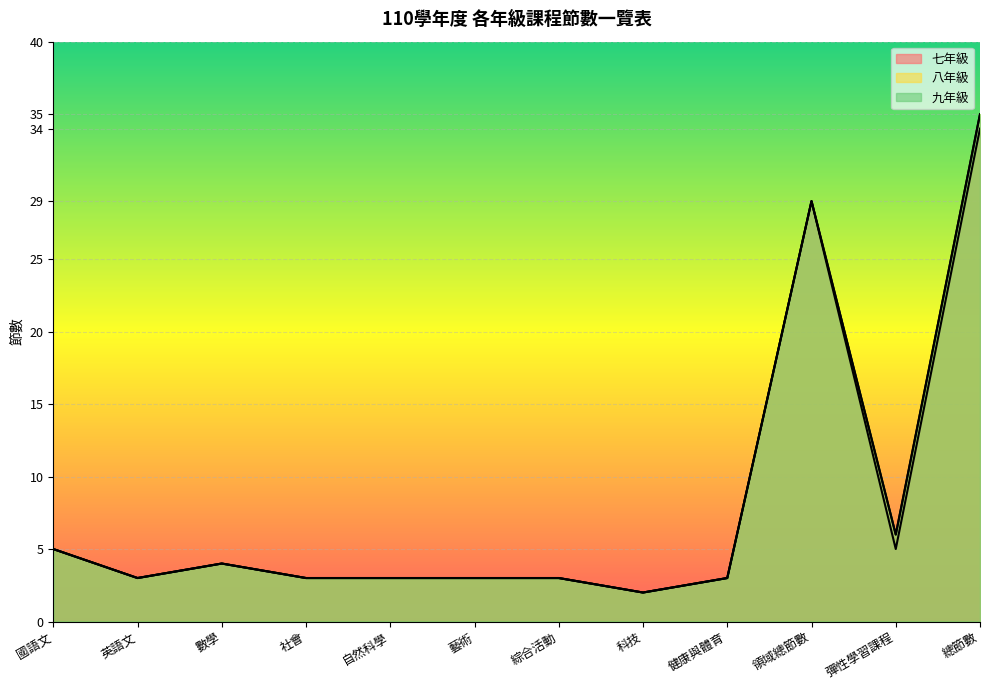

True or false: 八年級 has more than 2 interior local peaks.

False